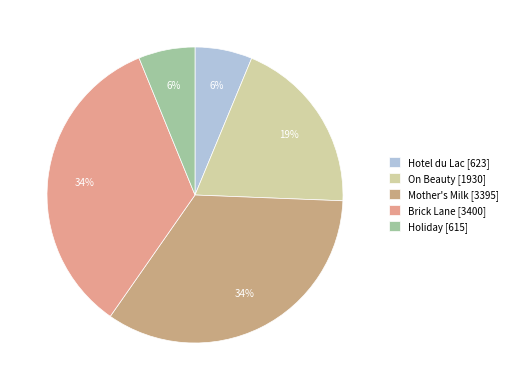

To the nearest percent, what is the average slice percentage?

20%